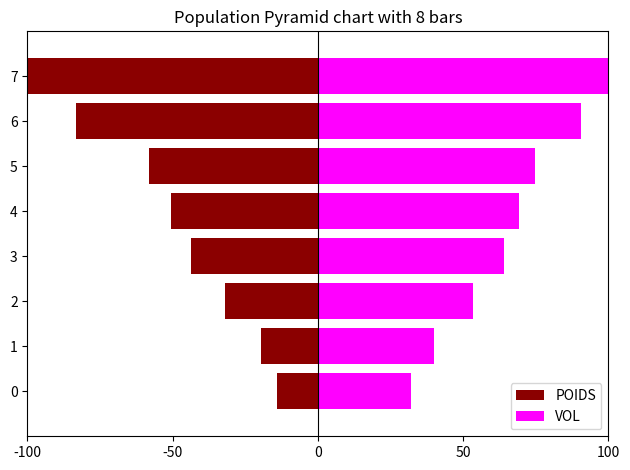

What are all the series names shown in the legend?

POIDS, VOL